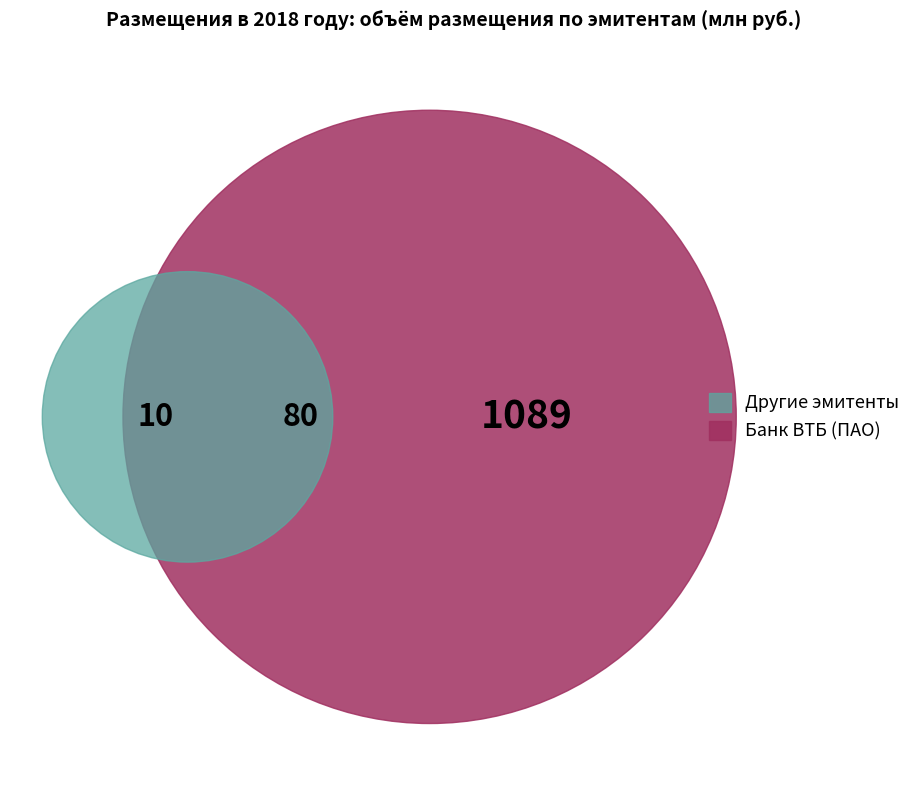

Which slice is the largest?

Банк ВТБ (ПАО)